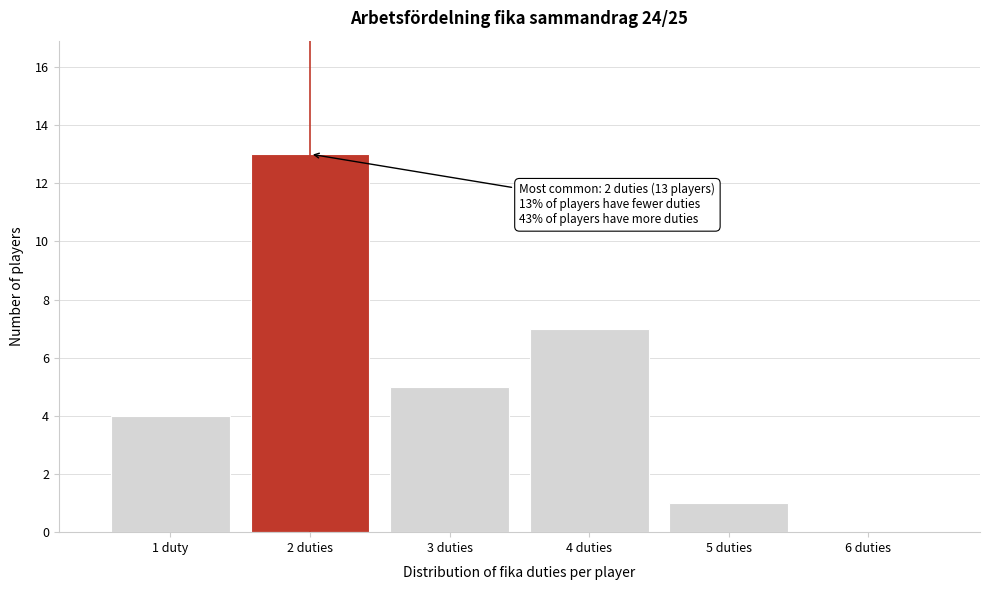

Reading left to right, transcribe all the data shown in this chart.

1 duty=4	2 duties=13	3 duties=5	4 duties=7	5 duties=1	6 duties=0